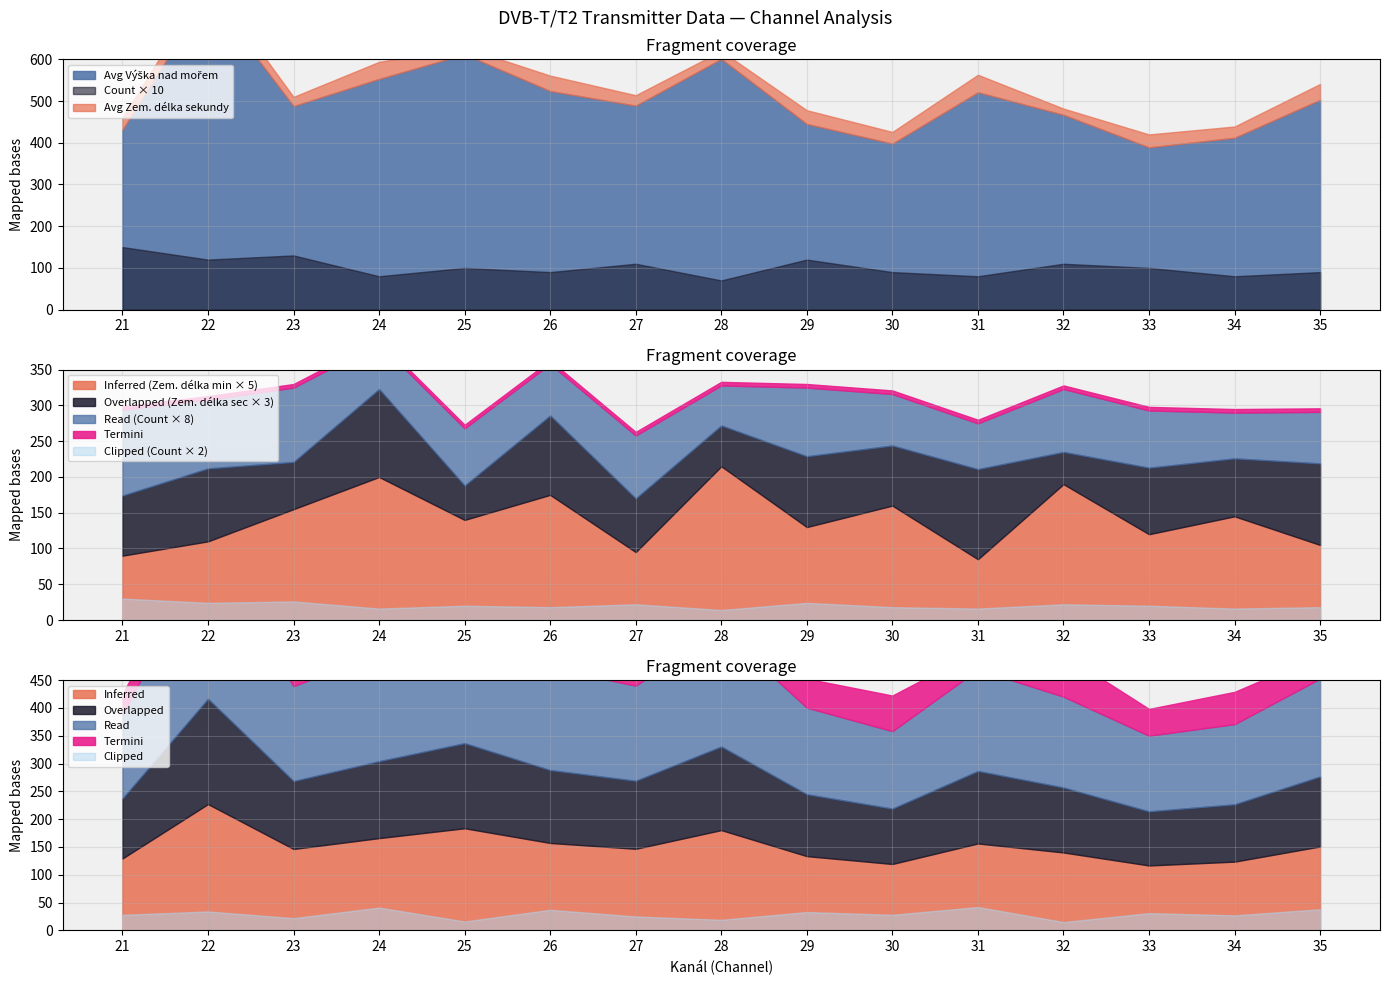

What is the value of the Count stations point at the 5th from the left?

10